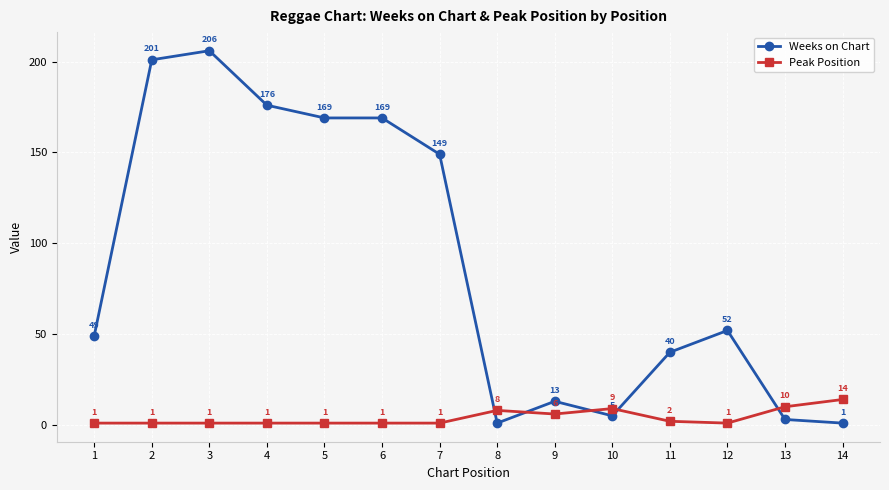

Reading right to left, extract all data points from this chart.

Weeks on Chart: 14=1	13=3	12=52	11=40	10=5	9=13	8=1	7=149	6=169	5=169	4=176	3=206	2=201	1=49
Peak Position: 14=14	13=10	12=1	11=2	10=9	9=6	8=8	7=1	6=1	5=1	4=1	3=1	2=1	1=1